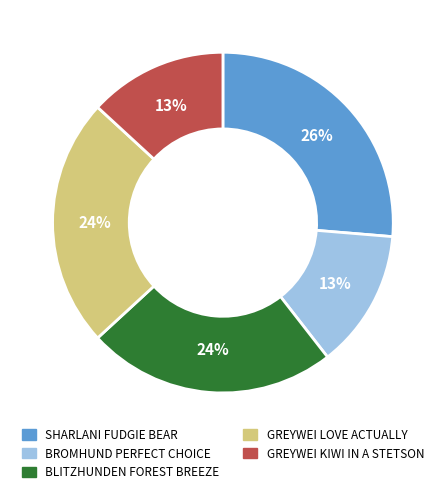

To the nearest percent, what is the average slice percentage?

20%